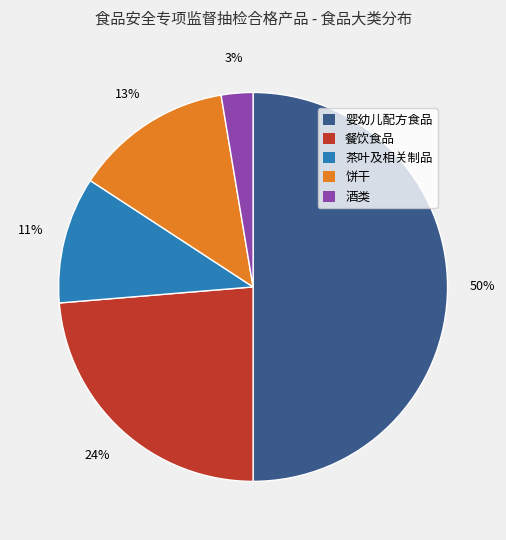

Is 餐饮食品 the majority of the pie?

No